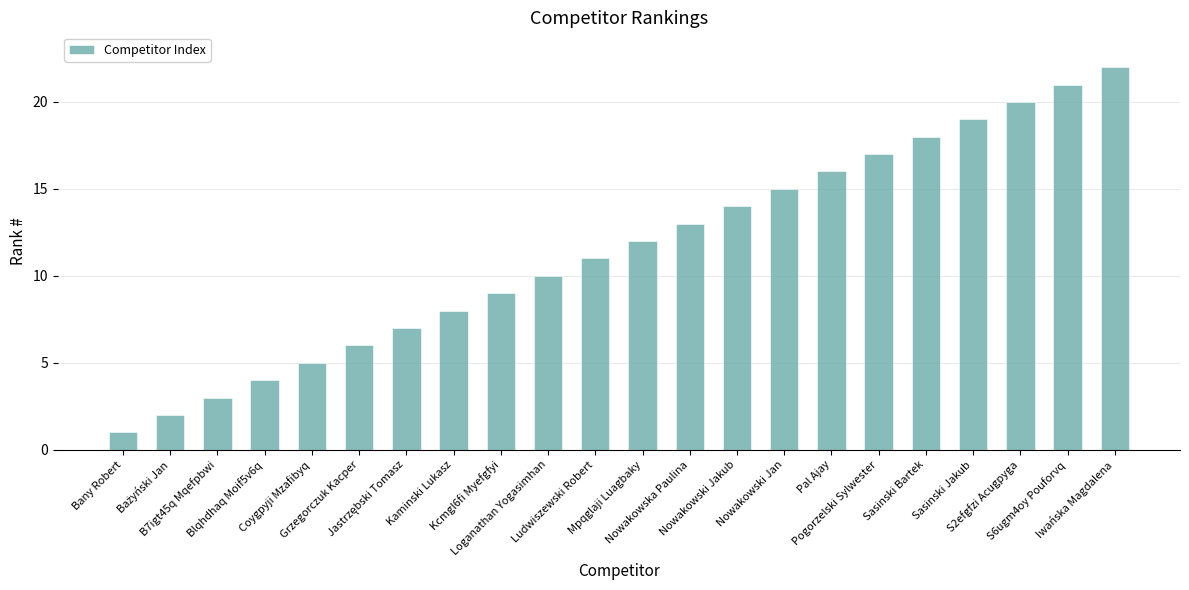

What is the average value?

12